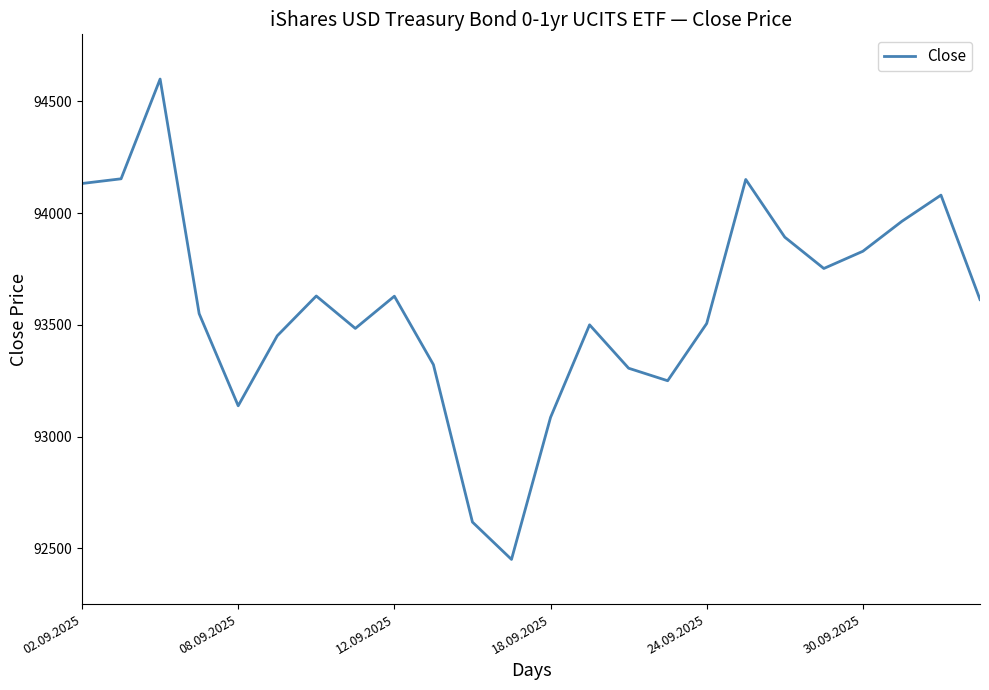

What is the difference between the maximum and minimum values?

2148